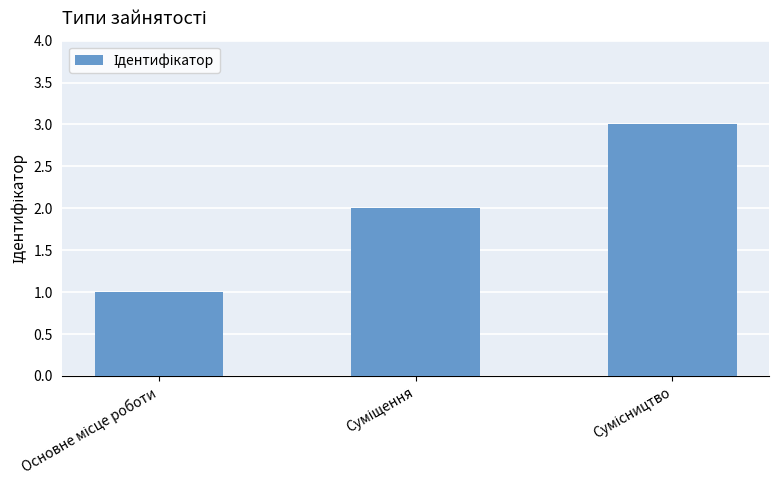

What is the sum of all values?

6